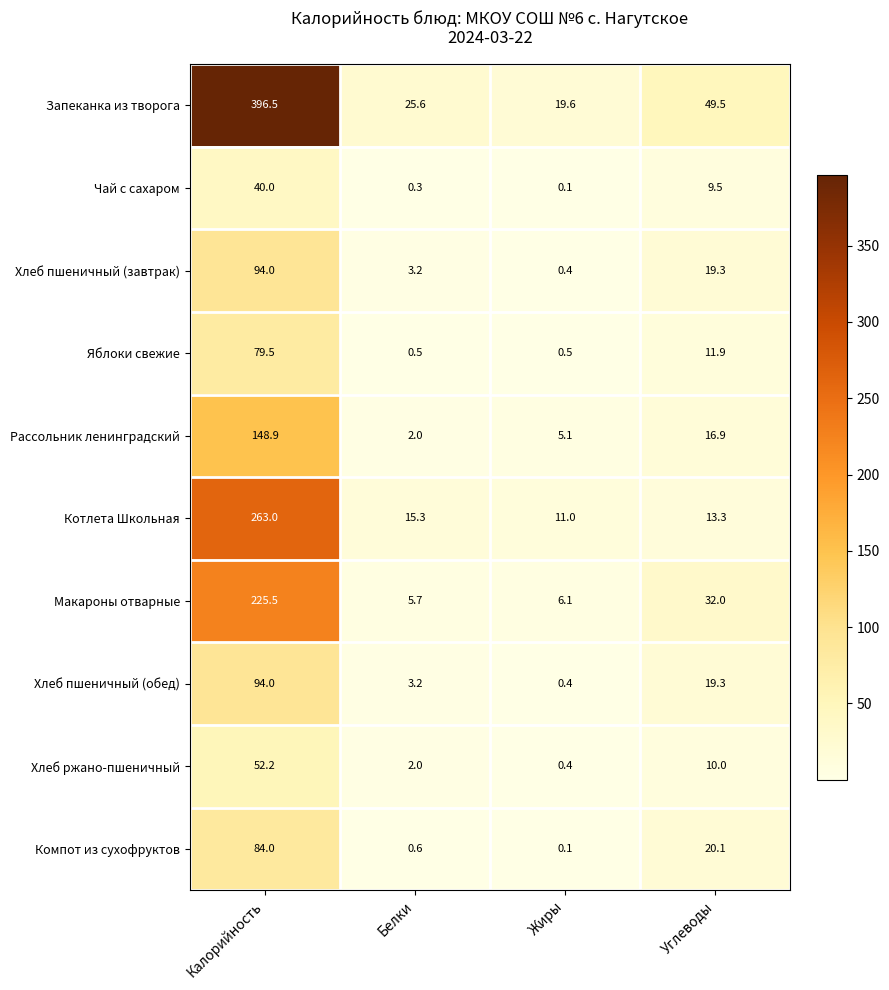

Where does the Чай с сахаром series first go above 9?

Калорийность